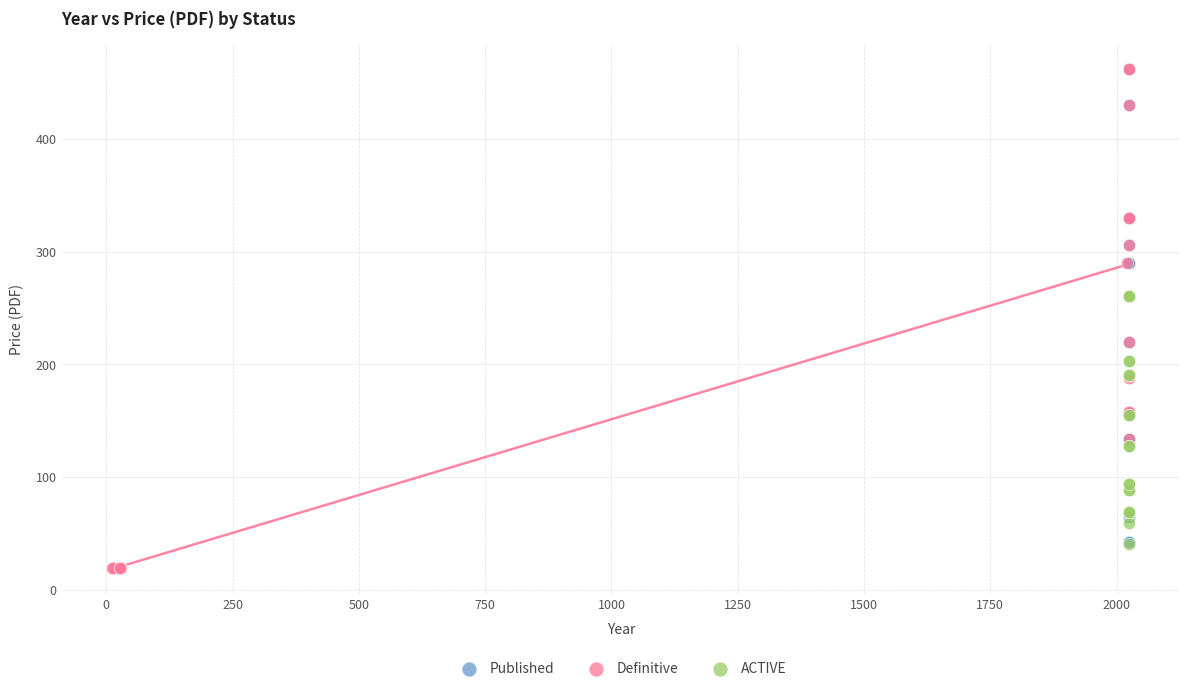

Which series has the widest spread of Y values?

Definitive